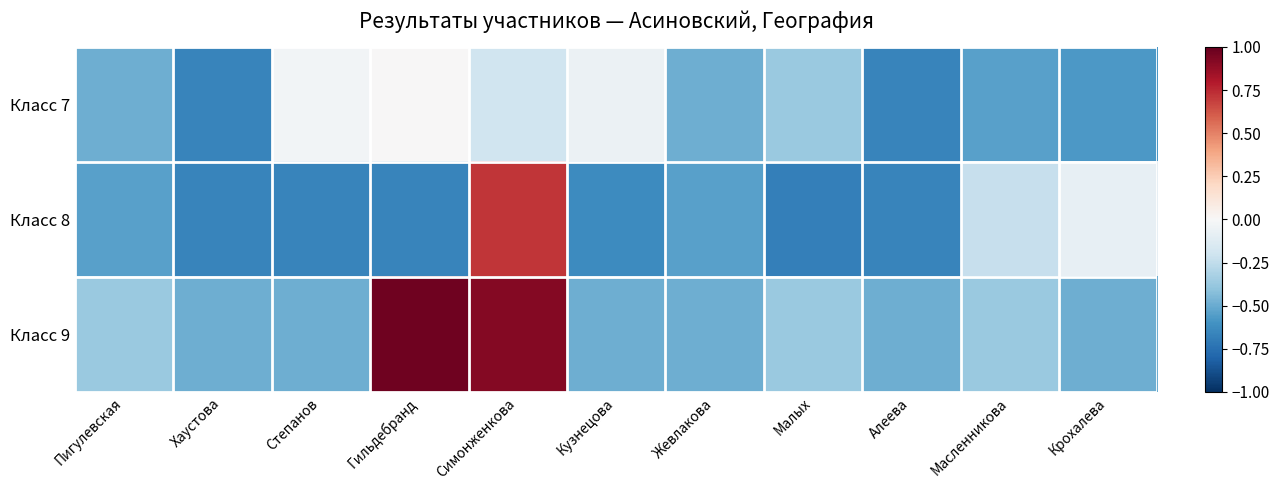

Reading right to left, extract all data points from this chart.

Класс 7: Крохалева=-0.6	Масленникова=-0.5	Алеева=-0.7	Малых=-0.4	Жевлакова=-0.5	Кузнецова=-0.1	Симонженкова=-0.2	Гильдебранд=0.0	Степанов=-0.0	Хаустова=-0.7	Пигулевская=-0.5
Класс 8: Крохалева=-0.1	Масленникова=-0.2	Алеева=-0.7	Малых=-0.7	Жевлакова=-0.5	Кузнецова=-0.6	Симонженкова=0.7	Гильдебранд=-0.7	Степанов=-0.7	Хаустова=-0.7	Пигулевская=-0.5
Класс 9: Крохалева=-0.5	Масленникова=-0.4	Алеева=-0.5	Малых=-0.4	Жевлакова=-0.5	Кузнецова=-0.5	Симонженкова=0.9	Гильдебранд=1.0	Степанов=-0.5	Хаустова=-0.5	Пигулевская=-0.4